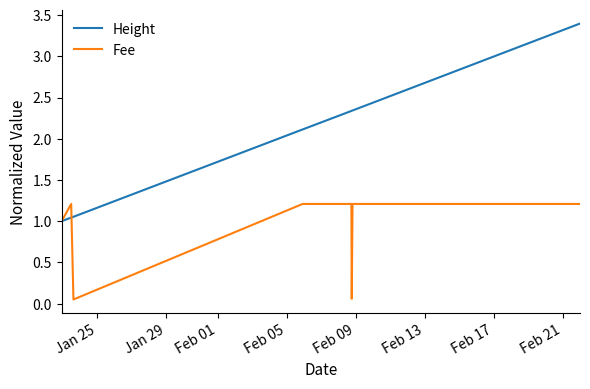

True or false: Fee has more than 1 interior local peaks.

False